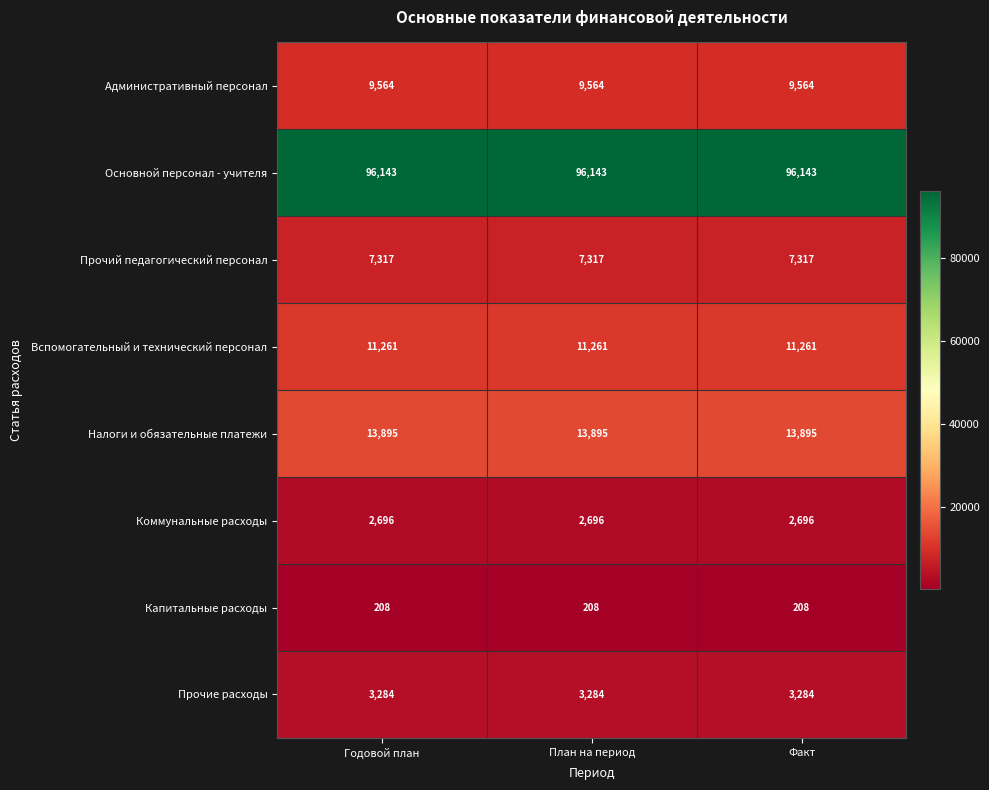

At how many categories does at least one series exceed 70975?

3